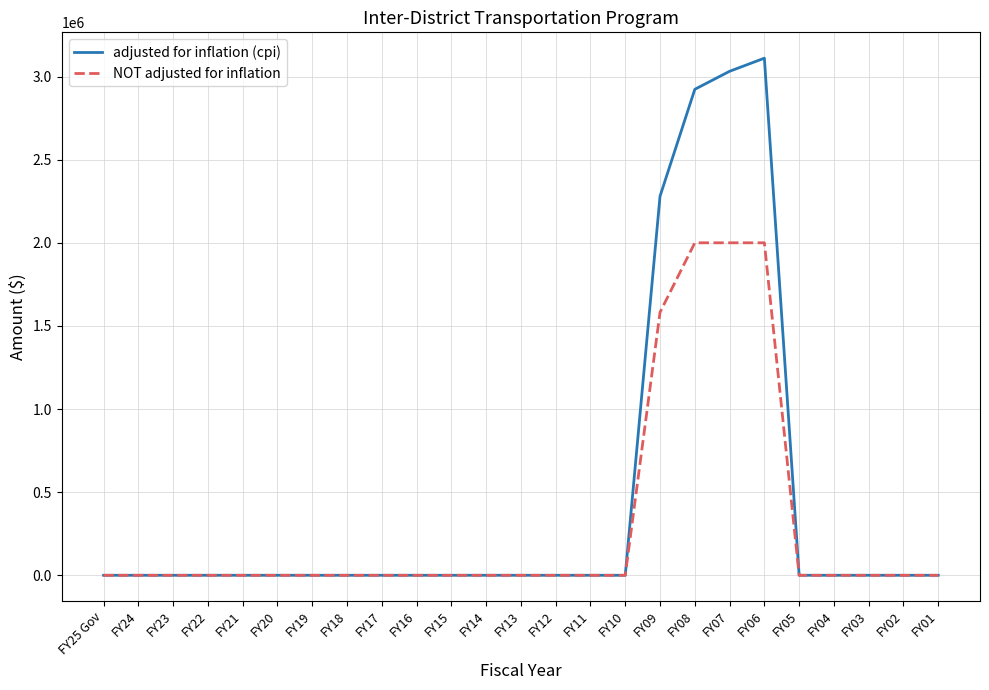

Which label corresponds to the largest value in the chart?

FY06